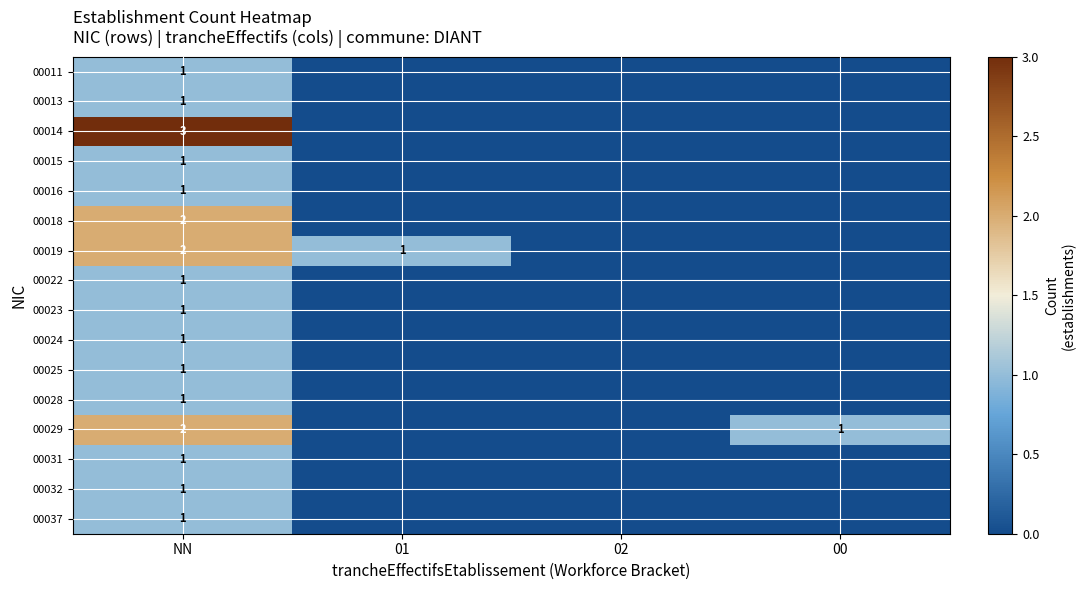

The value of 00025 at NN is 0. True or false?

False